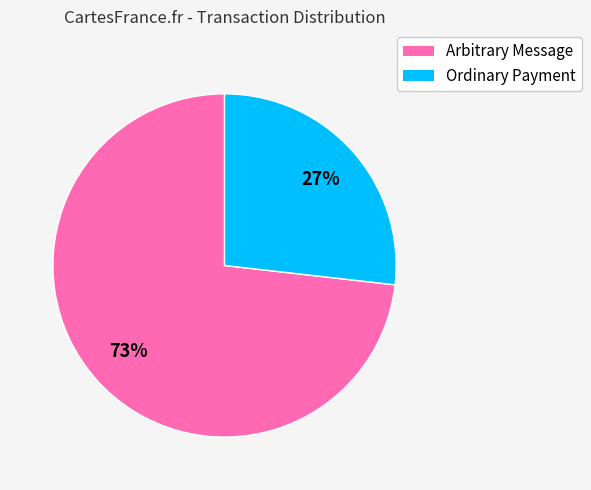

How many slices are in this pie chart?

2